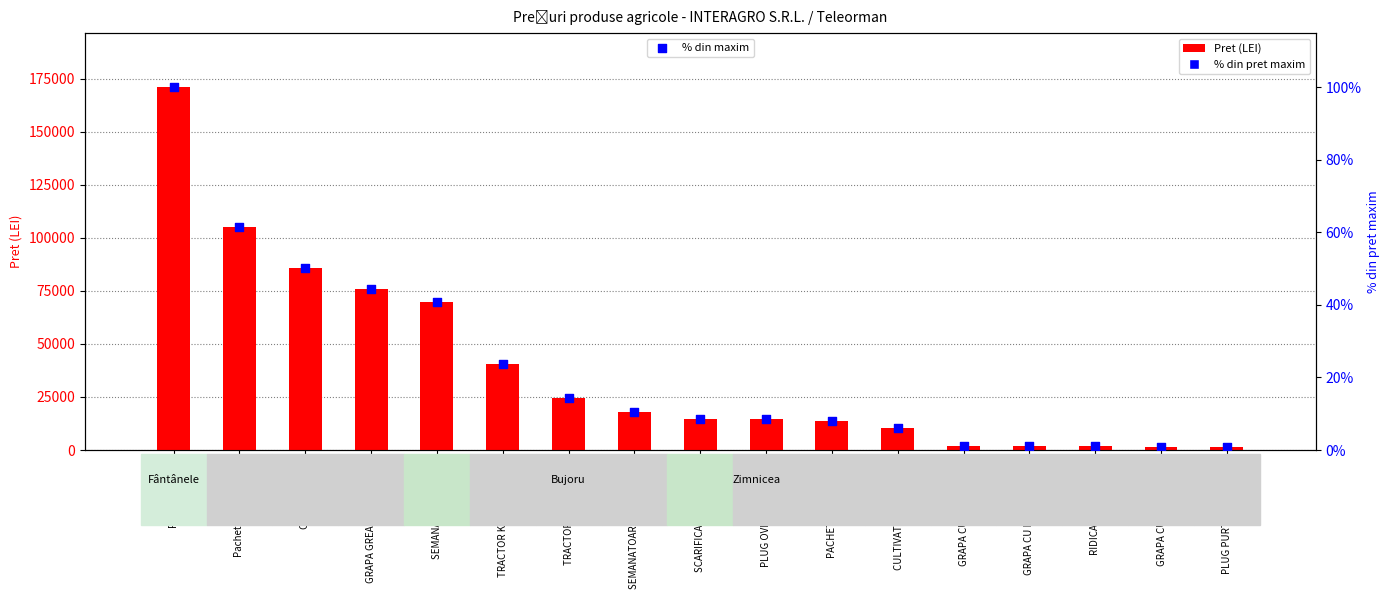

Is the value of % din maxim at SCARIFICATOR ARTIGLIO greater than the value of Pret (LEI) at PACHET JOHN DEERE?

No